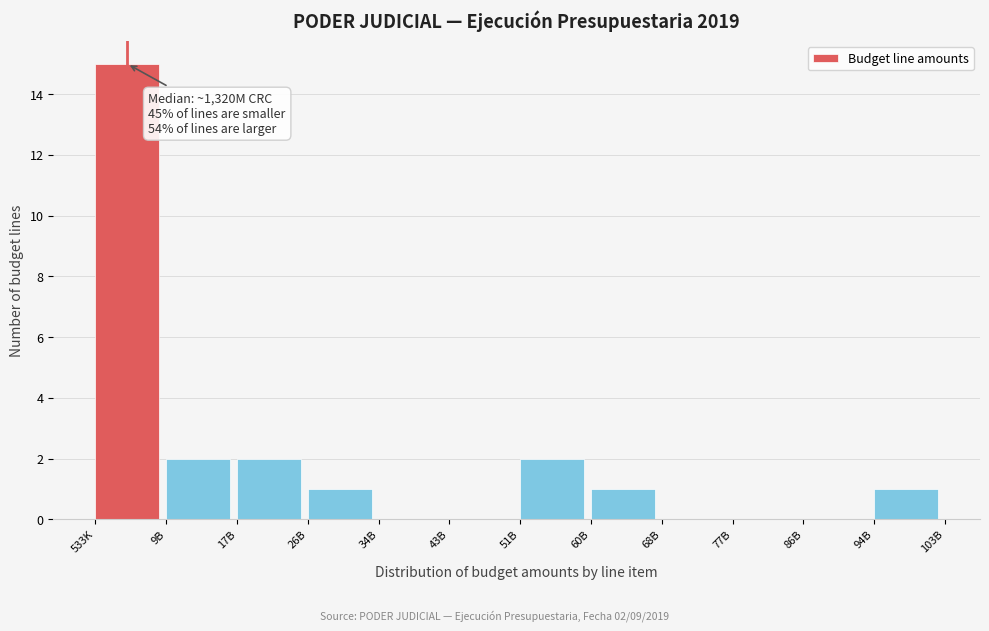

Reading left to right, list all the values displayed in this chart.

533K=15	9B=2	17B=2	26B=1	34B=0	43B=0	51B=2	60B=1	68B=0	77B=0	86B=0	94B=1